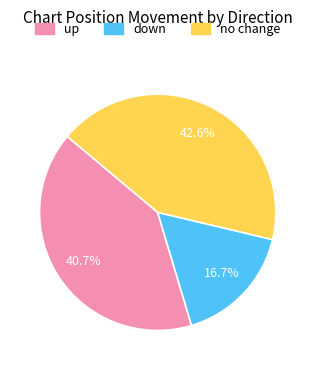

Is there a majority slice in this chart?

No